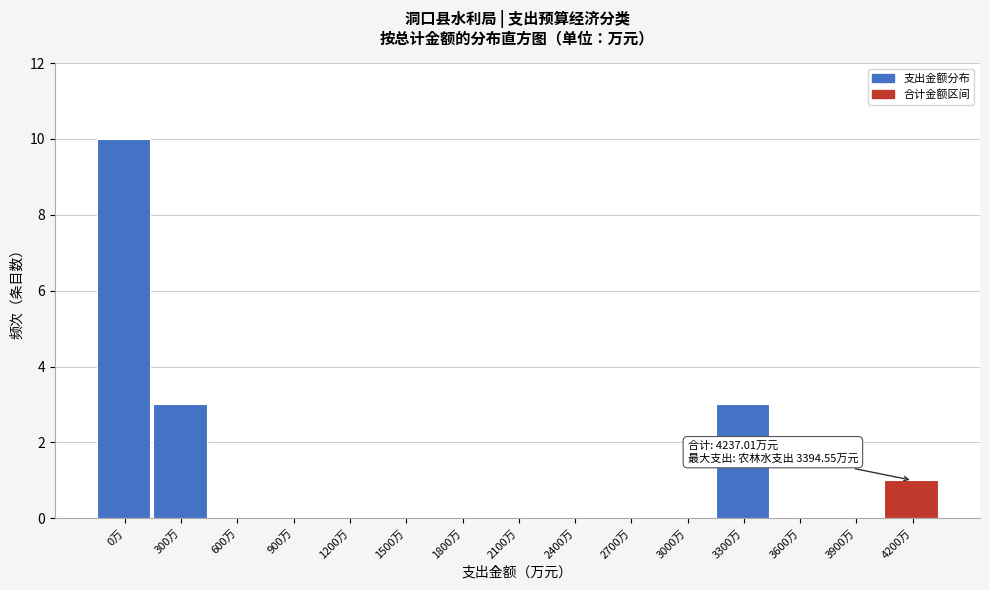

Reading left to right, list all the values displayed in this chart.

0万=10	300万=3	600万=0	900万=0	1200万=0	1500万=0	1800万=0	2100万=0	2400万=0	2700万=0	3000万=0	3300万=3	3600万=0	3900万=0	4200万=1